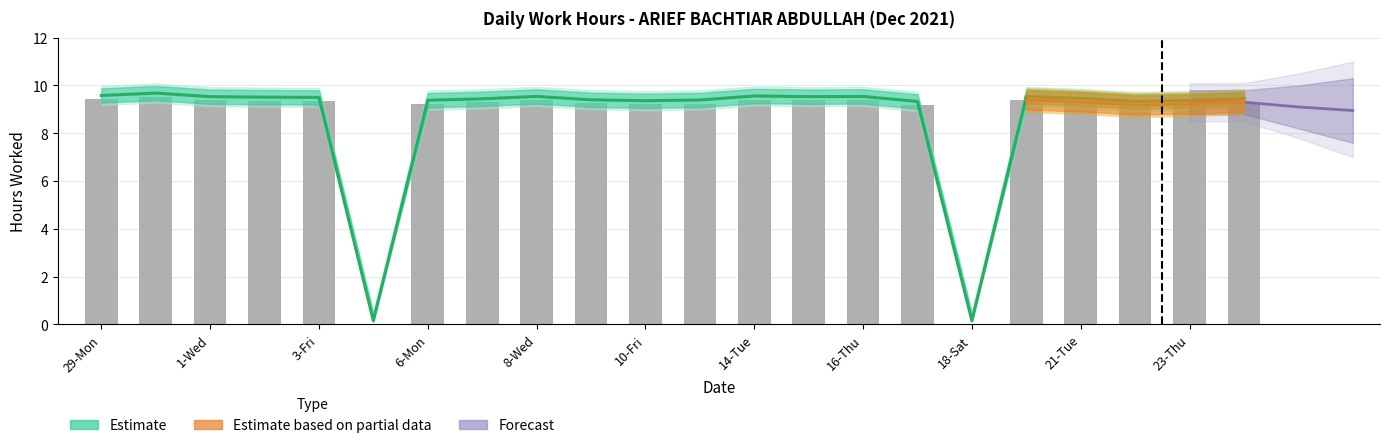

Count the number of values greater than 9.

20